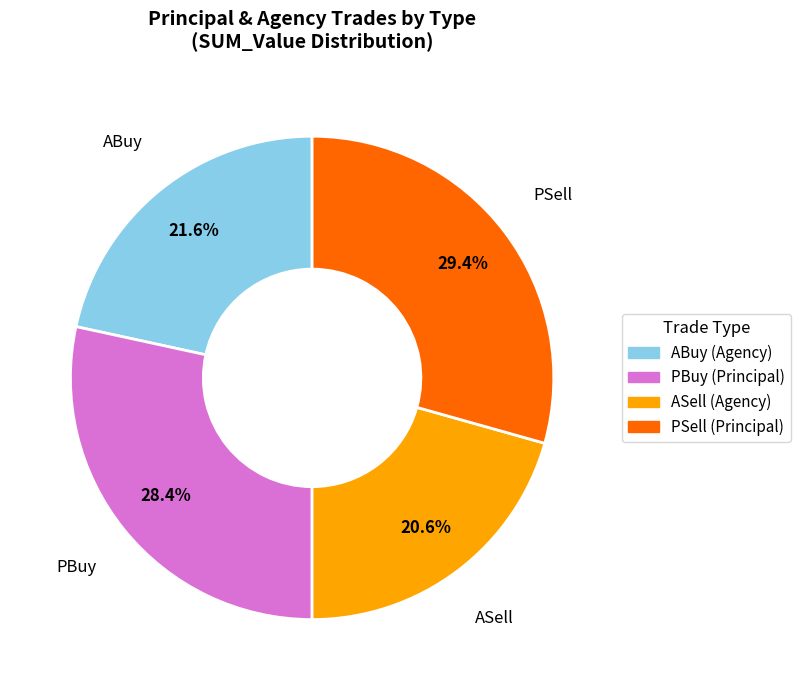

How many segments does this pie chart have?

4